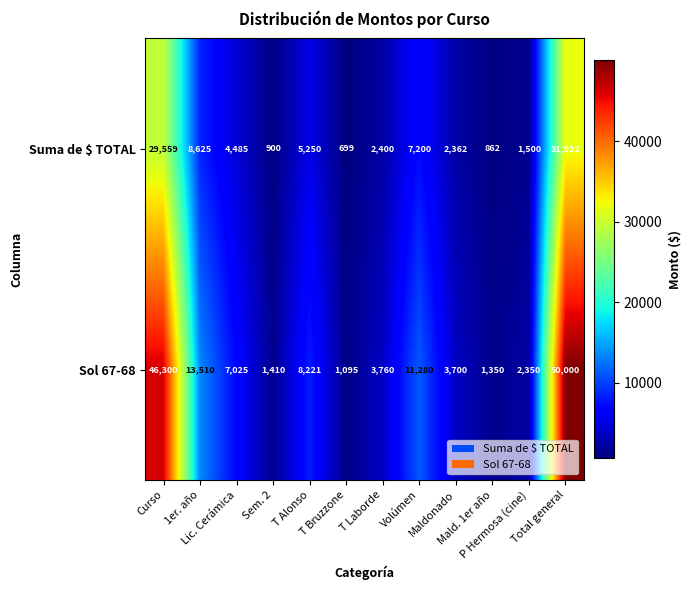

Which series has the largest total across all categories?

Sol 67-68